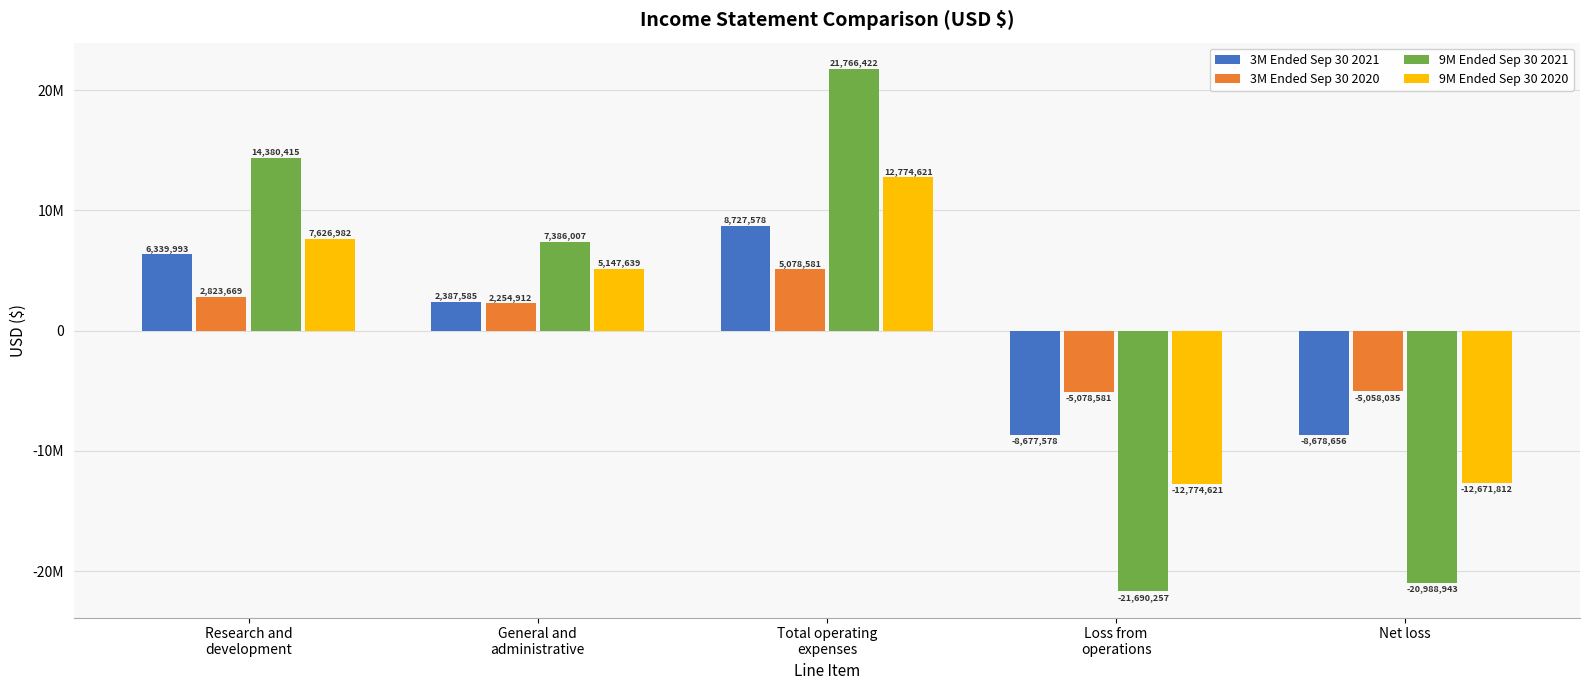

At Loss from
operations, list the series in order from smallest to largest.

9M Ended Sep 30 2021, 9M Ended Sep 30 2020, 3M Ended Sep 30 2021, 3M Ended Sep 30 2020